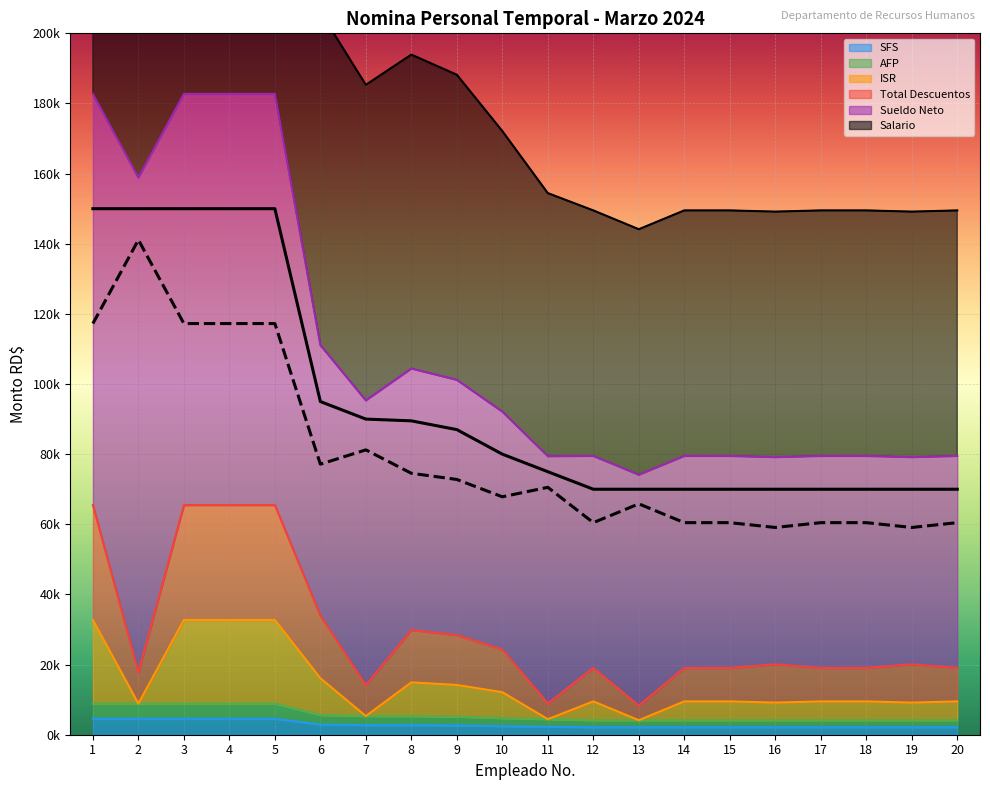

The Salario series shows 4432.5 at 11. True or false?

True